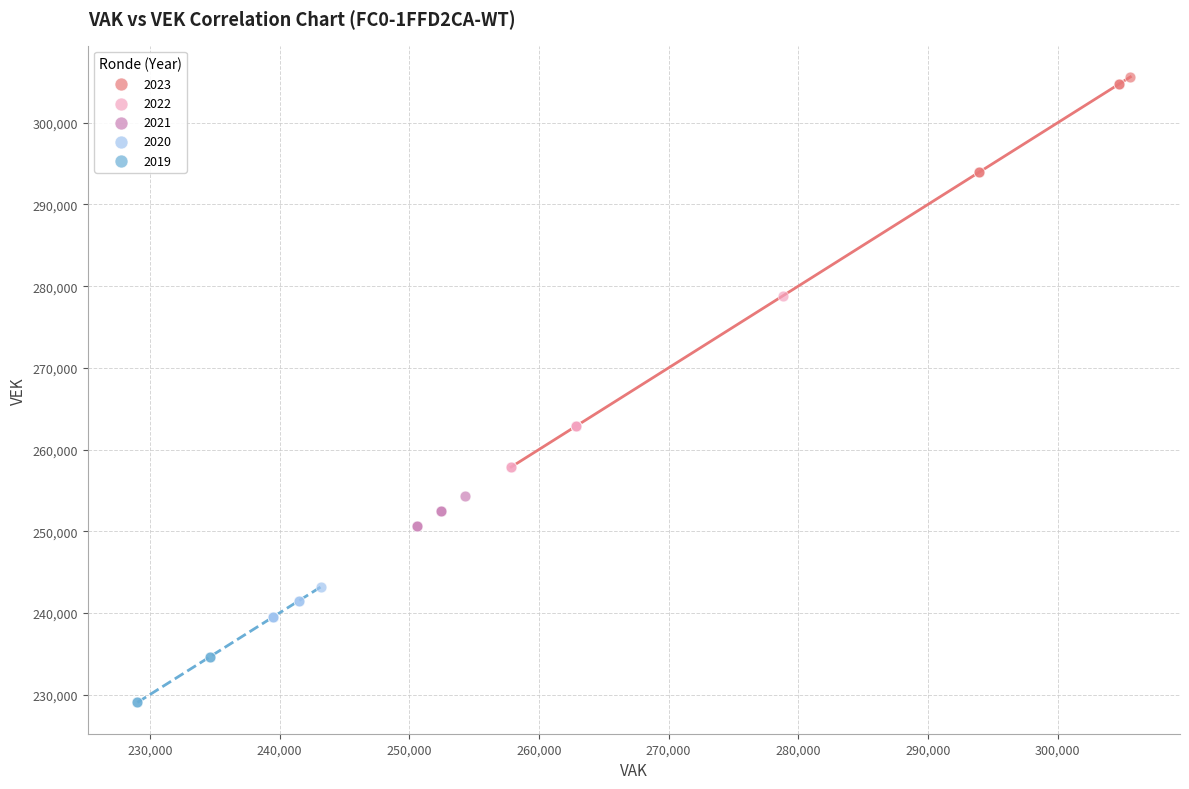

Which series reaches the minimum Y coordinate?

2019